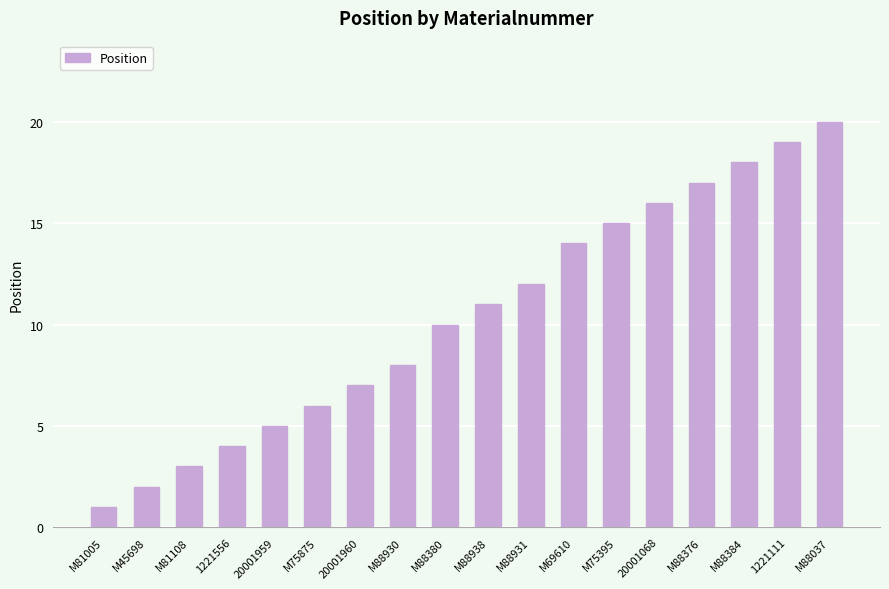

What is the average value?

10